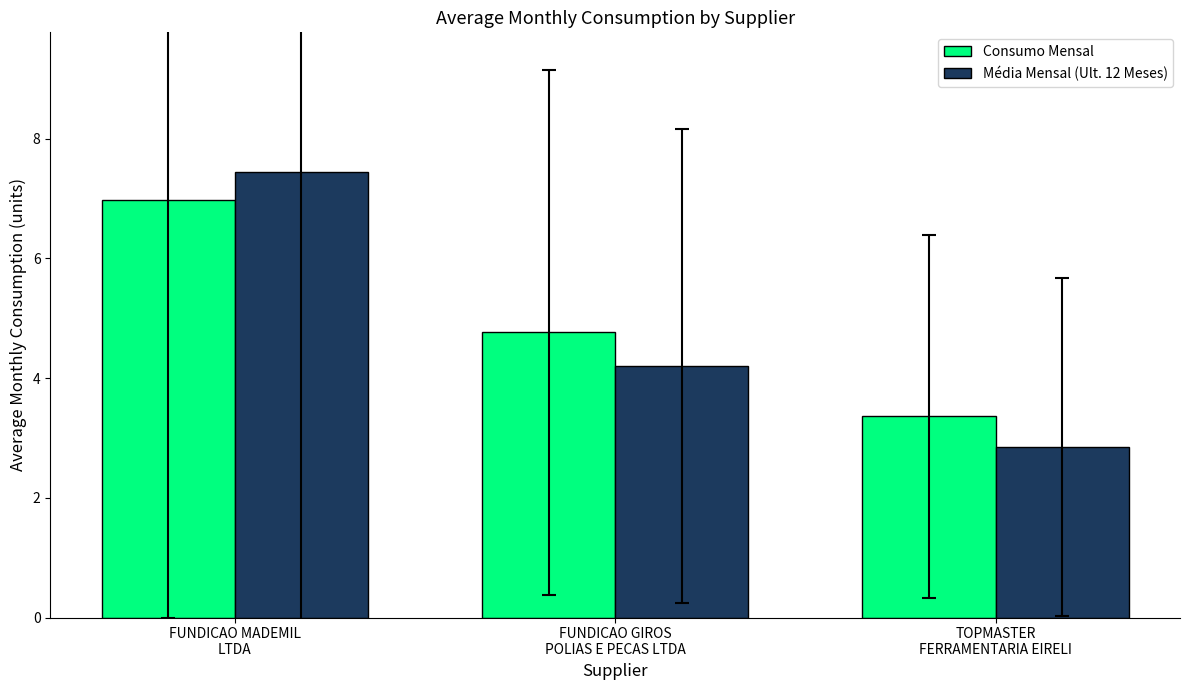

The Média Mensal (Ult. 12 Meses) series shows 4.2 at FUNDICAO GIROS
POLIAS E PECAS LTDA. True or false?

True